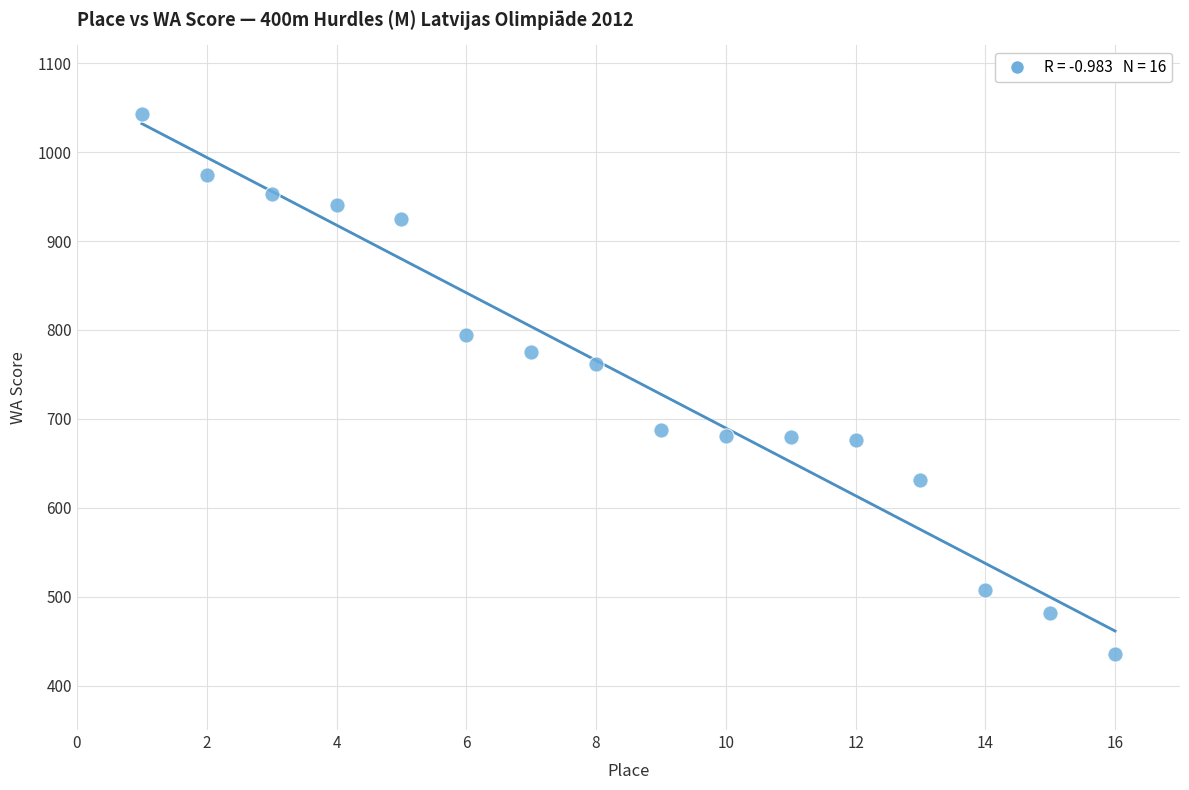

What is the range of Y values (max minus min)?

608